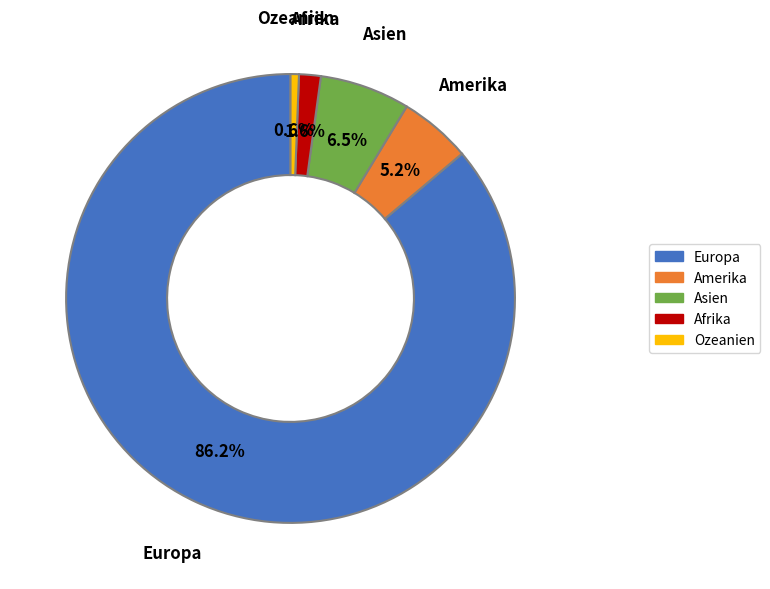

Combined, what portion of the pie is Europa and Amerika?

91.3%